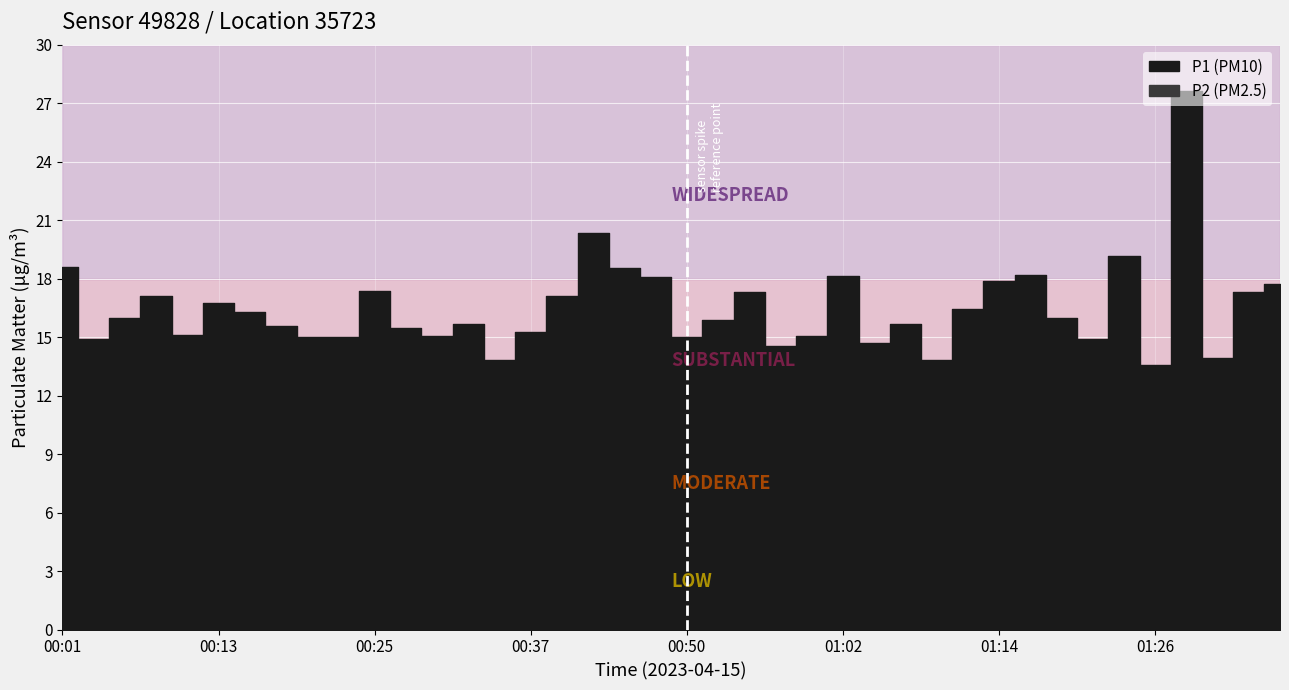

Is this an area chart (filled region under the line)?

No